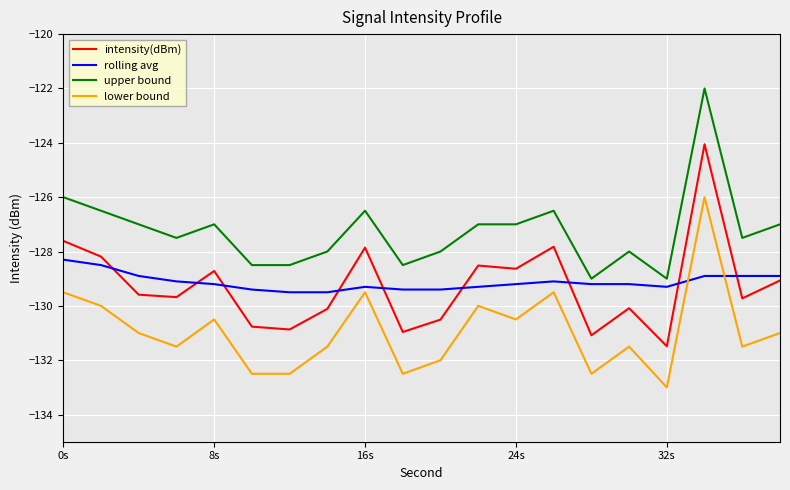

What is the average value of the intensity(dBm) series?

-129.3